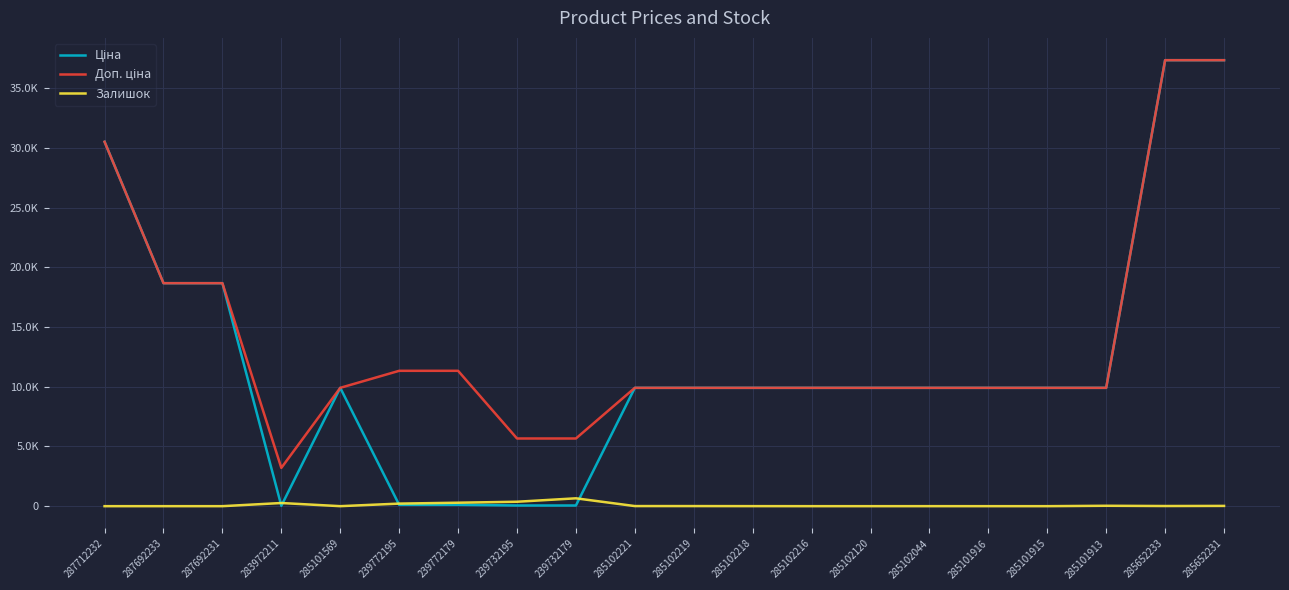

Does the chart display data point markers on the line(s)?

No